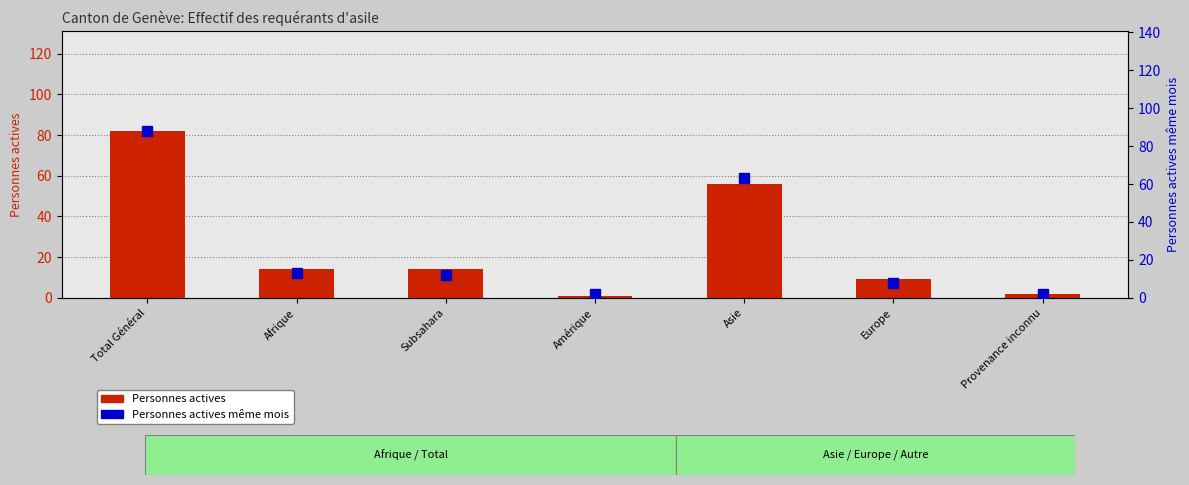

What is the label of the 2nd bar from the right?

Europe